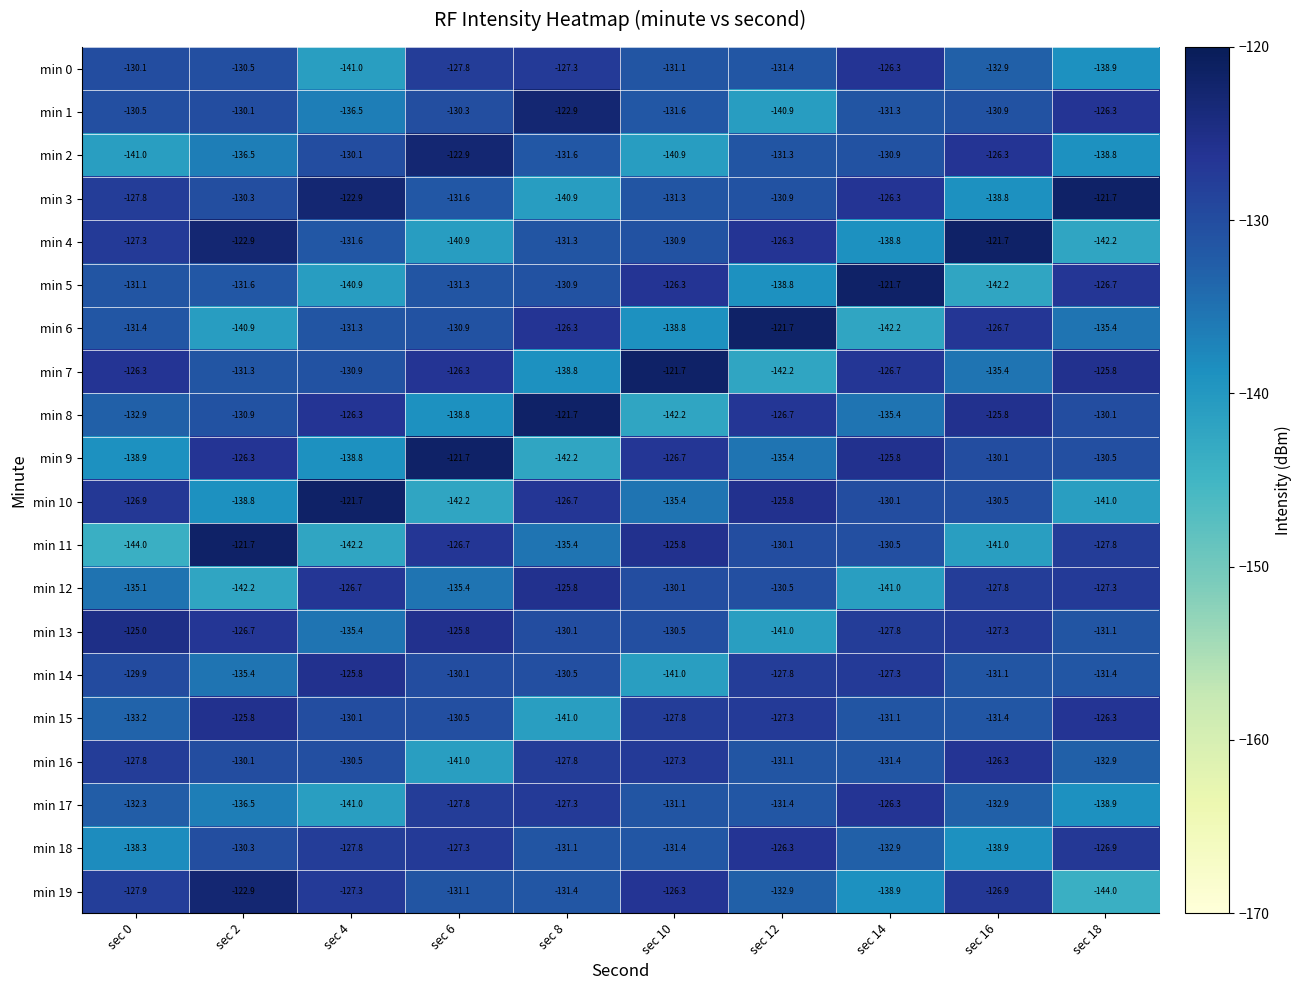

Which series changed the most between sec 12 and sec 18?

min 7